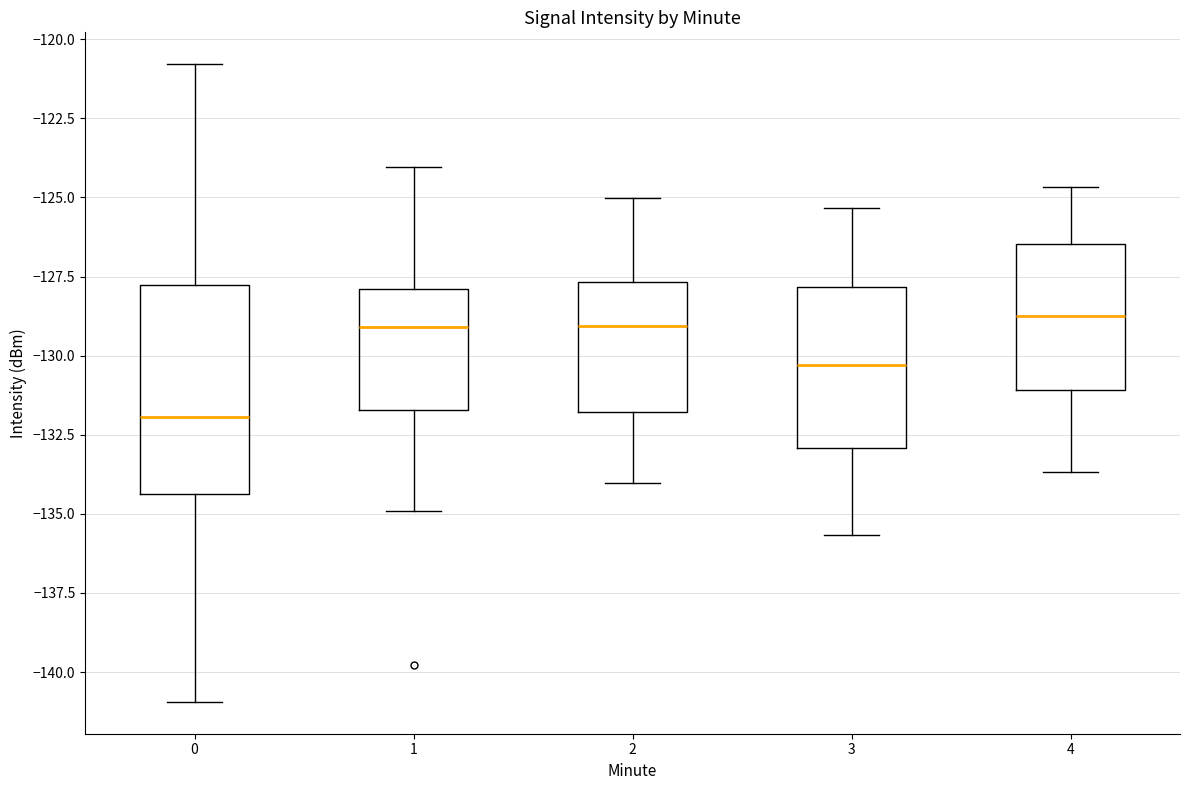

Reading left to right, transcribe this box plot: for each box, give where its median line is, the range the box spans, and where its two whiskers end, as read against the y-axis. The values are not printed on the chart, so give them approximately, as read against the axis.

0: median -132.0, box -134.5 to -128.0, whiskers -141.0 to -121.0
1: median -129.0, box -131.5 to -128.0, whiskers -135.0 to -124.0
2: median -129.0, box -132.0 to -127.5, whiskers -134.0 to -125.0
3: median -130.5, box -133.0 to -128.0, whiskers -135.5 to -125.5
4: median -128.5, box -131.0 to -126.5, whiskers -133.5 to -124.5